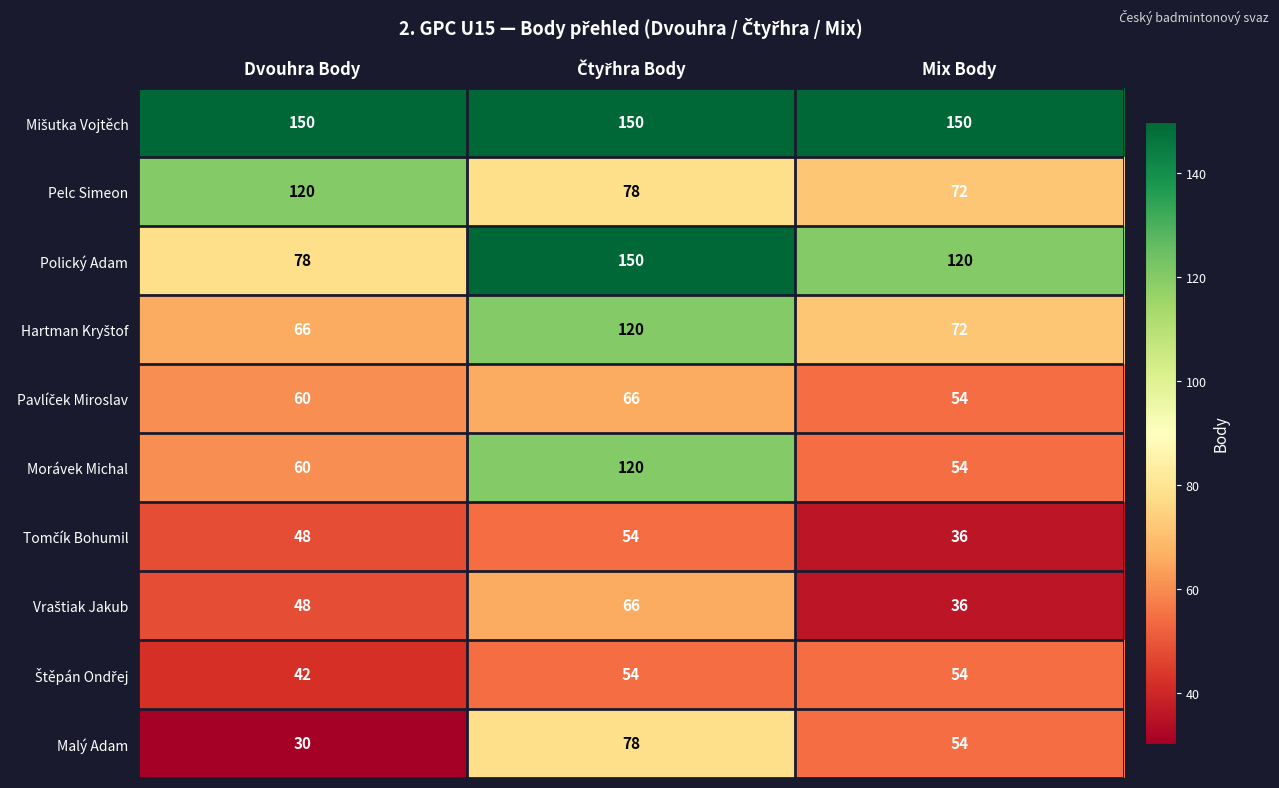

How many distinct data groups are displayed?

10